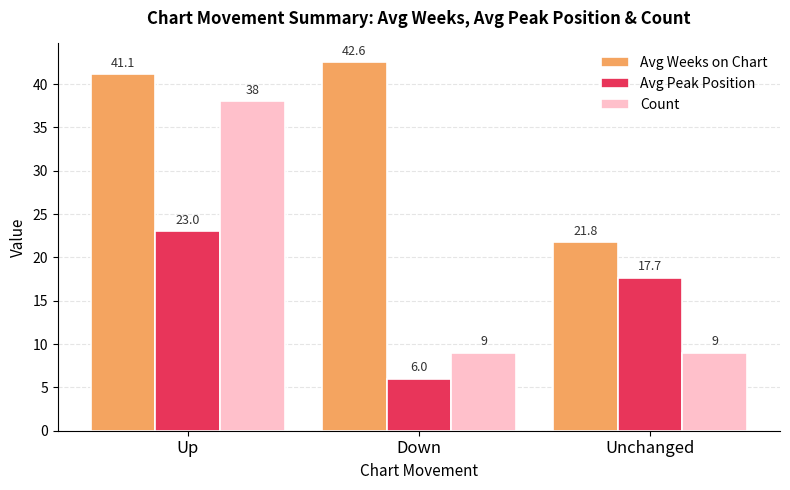

What is the label of the 1st bar from the left?

Up